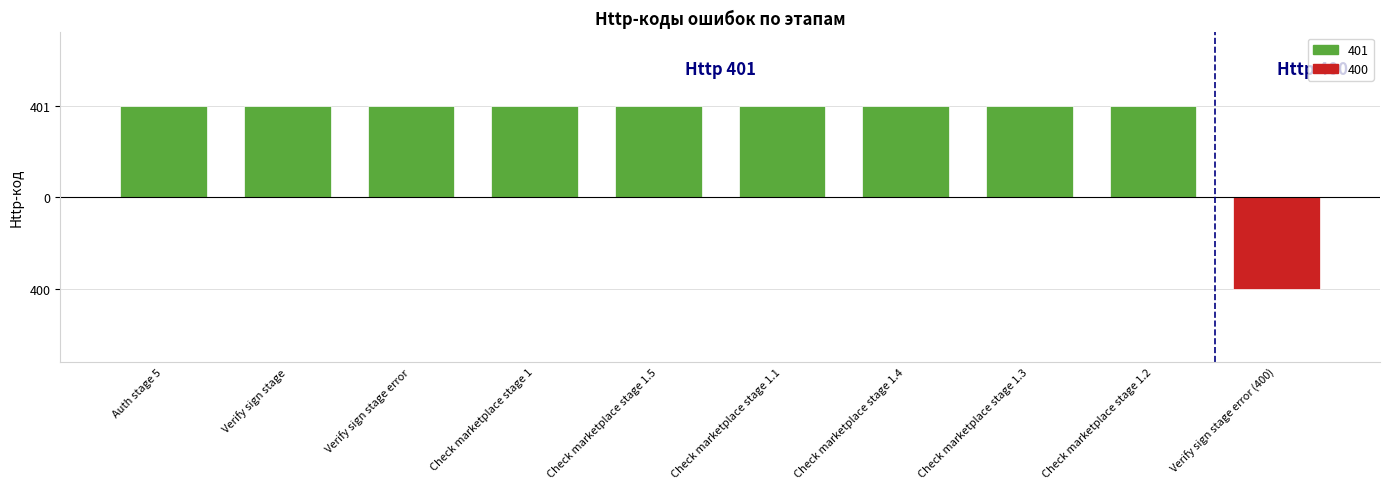

Read the value at Check marketplace stage 1.

1